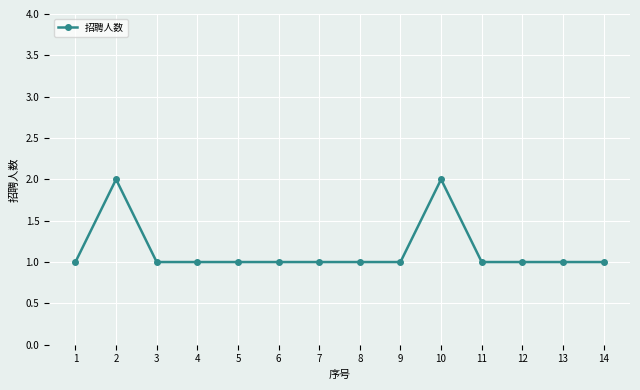

True or false: the data shows 2 at 1.

False